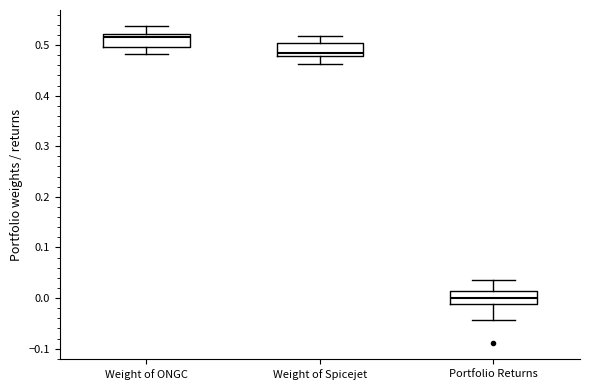

Reading left to right, transcribe this box plot: for each box, give where its median line is, the range the box spans, and where its two whiskers end, as read against the y-axis. The values are not printed on the chart, so give them approximately, as read against the axis.

Weight of ONGC: median 0.51, box 0.50 to 0.52, whiskers 0.48 to 0.54
Weight of Spicejet: median 0.49, box 0.48 to 0.50, whiskers 0.46 to 0.52
Portfolio Returns: median 0.00, box -0.01 to 0.01, whiskers -0.04 to 0.04